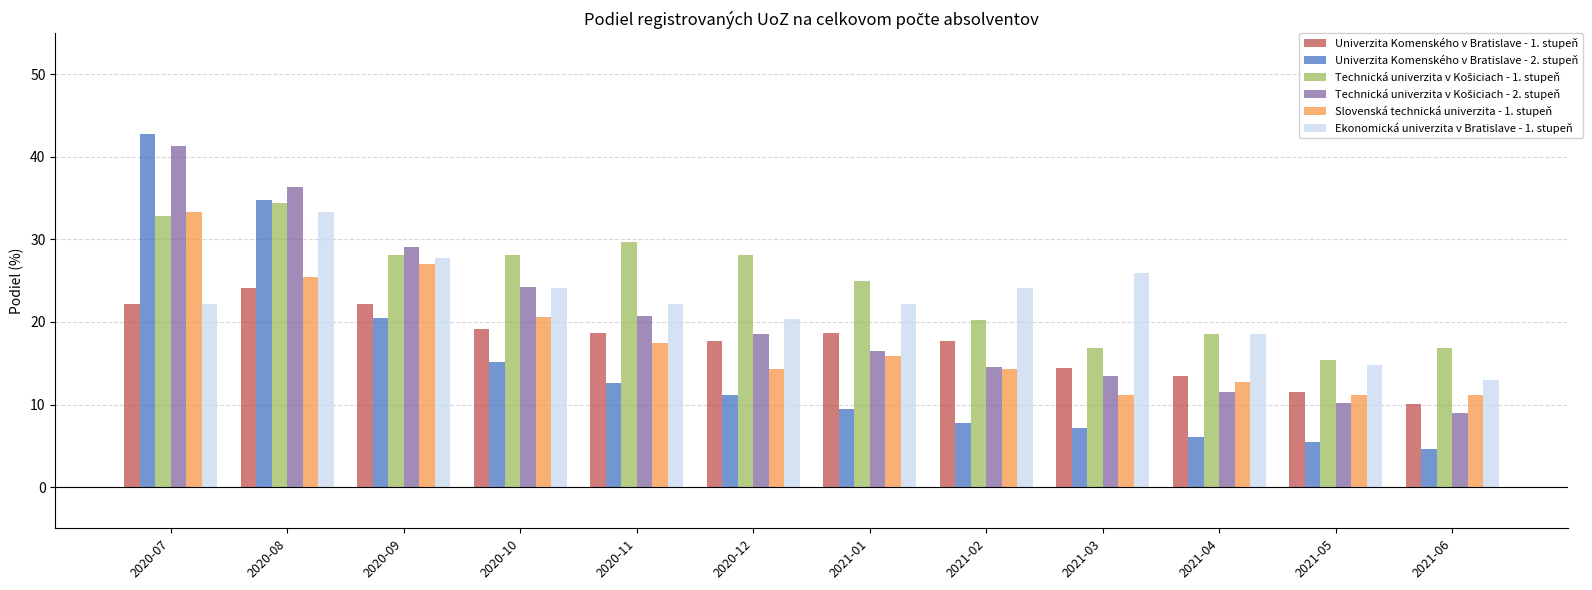

Is it true that Ekonomická univerzita v Bratislave - 1. stupeň equals 38.9 at 2021-03?

False